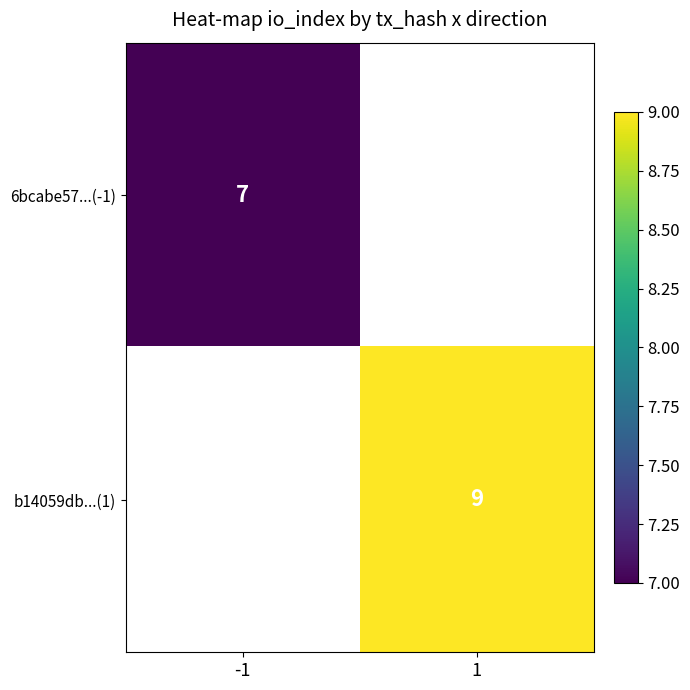

Is it true that b14059db...(1) equals 2 at 1?

False